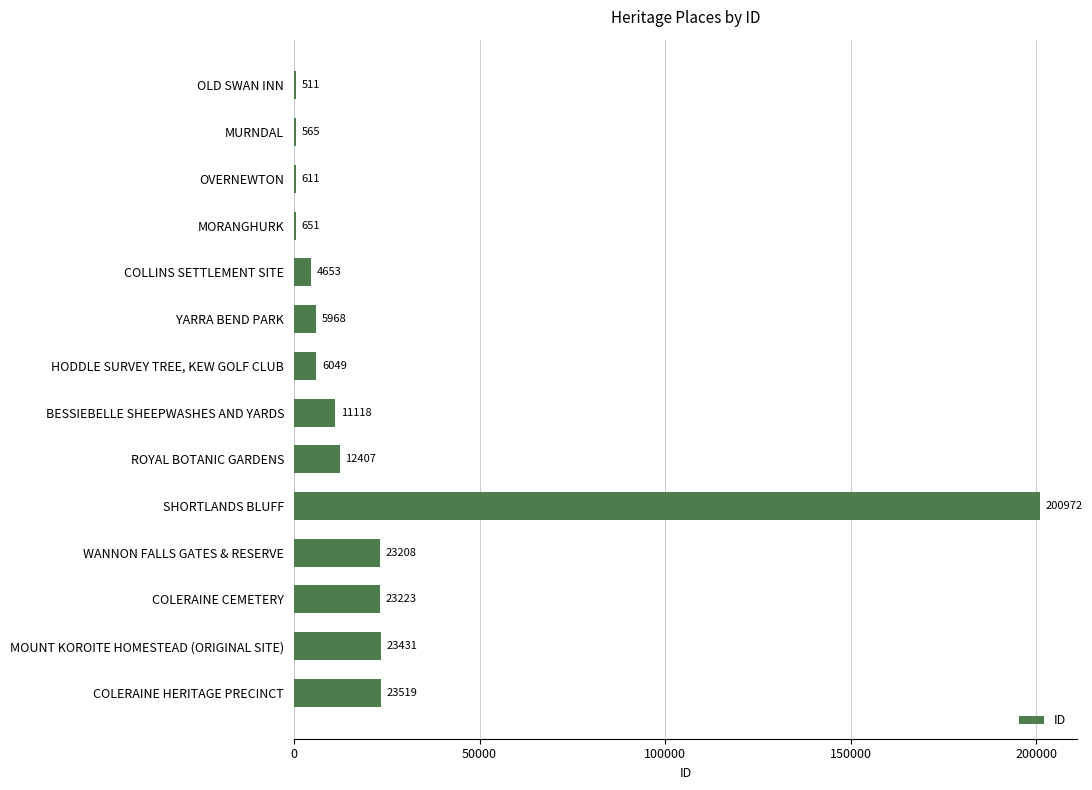

At which label is the value closest to 100741?

COLERAINE HERITAGE PRECINCT